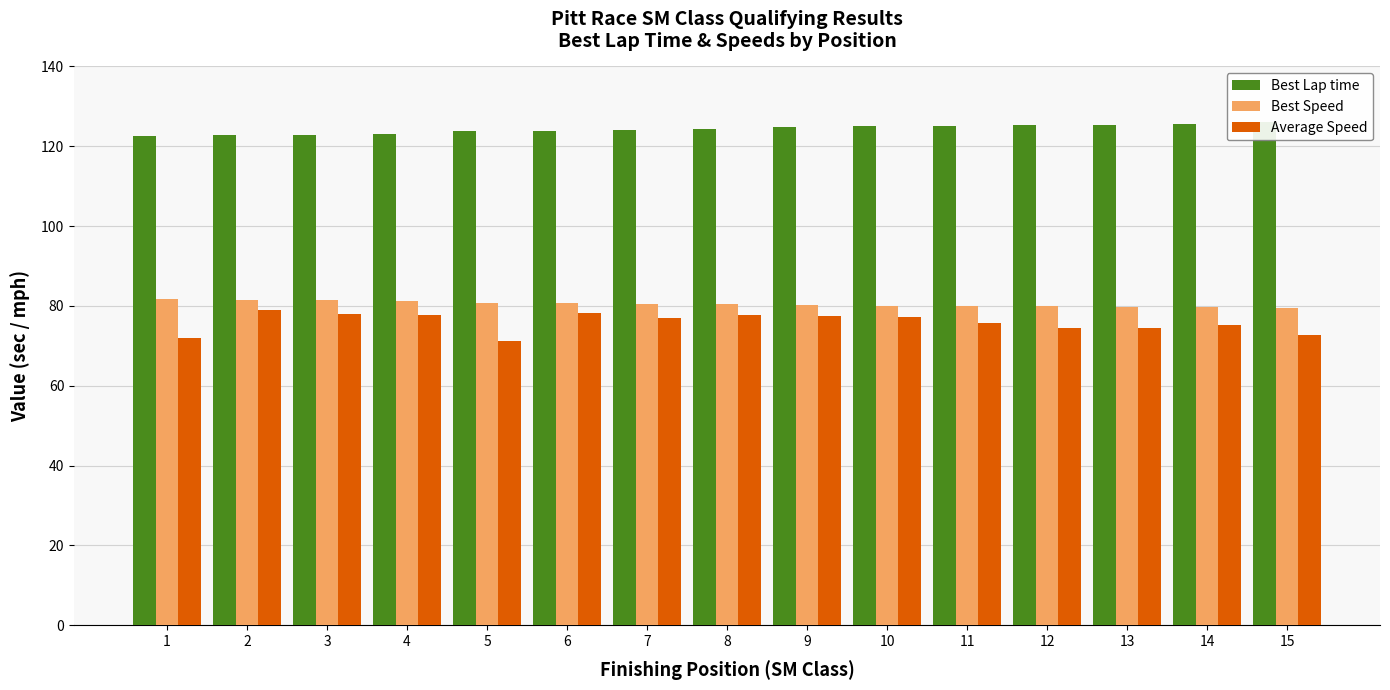

Between 5 and 13, which series saw the biggest shift?

Average Speed